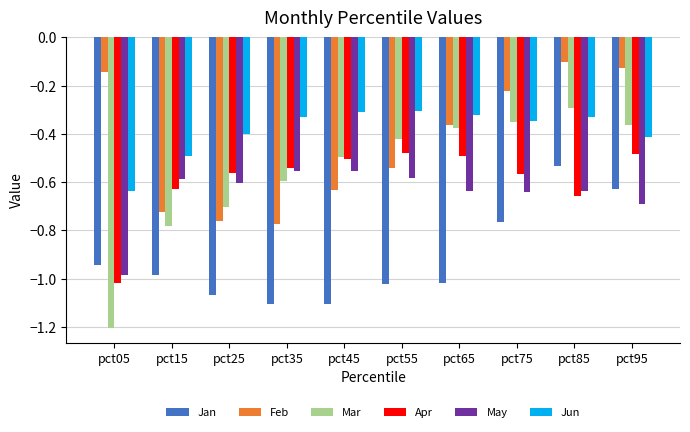

What is the total value across all series at pct85?

-2.6